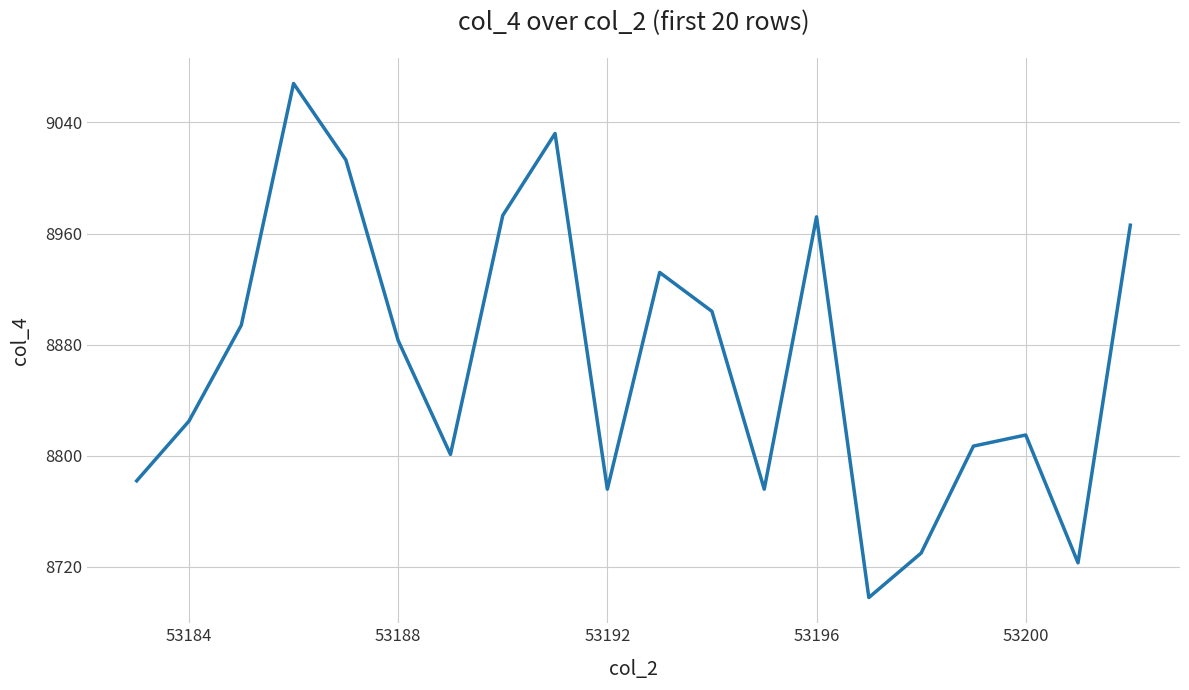

What is the greatest value displayed?

9068